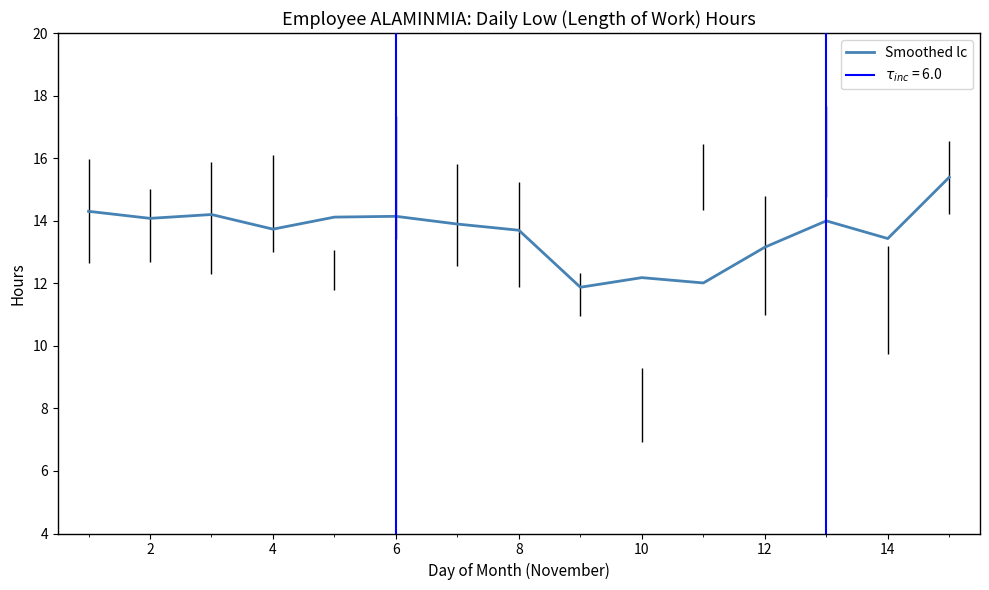

What is the highest value of the Smoothed lc series?

15.4